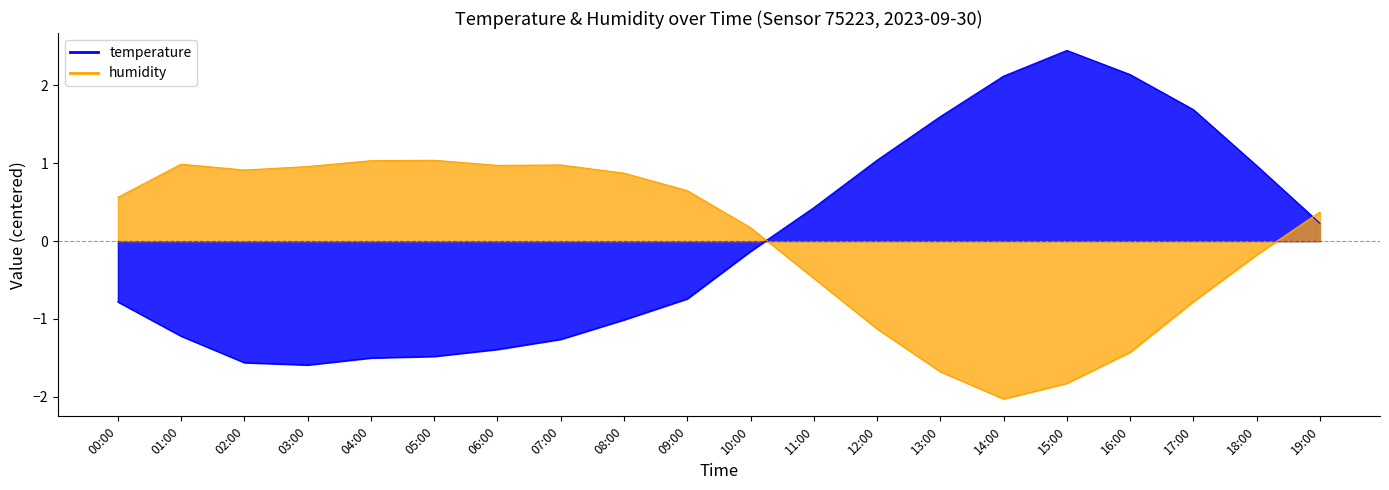

Which series has the largest range (max minus min)?

temperature